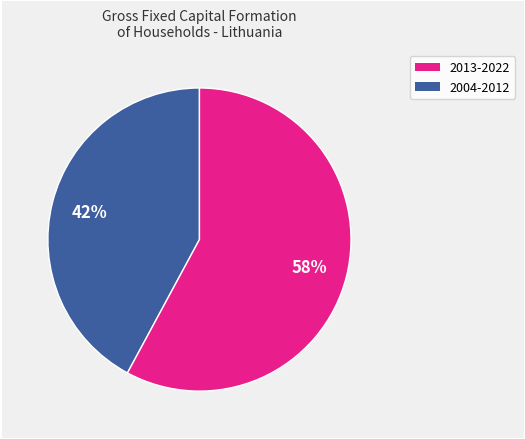

To the nearest percent, what is the average slice percentage?

50%